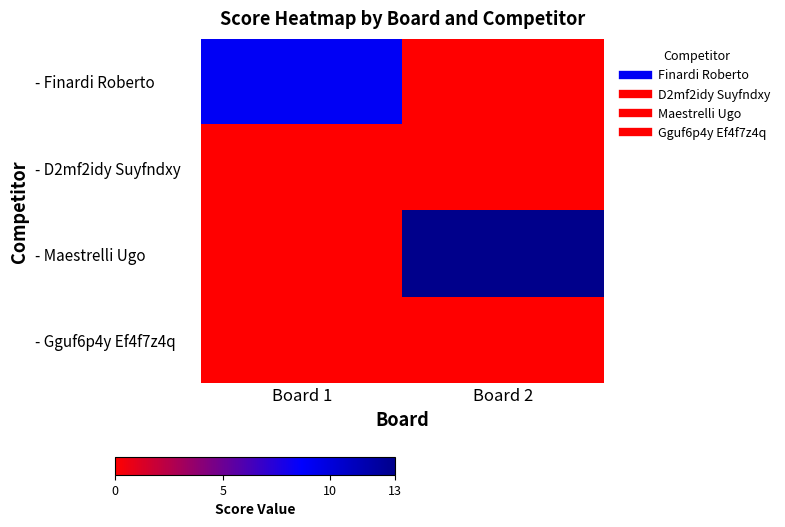

Reading left to right, list all the values displayed in this chart.

- Finardi Roberto: Board 1=9	Board 2=0
- D2mf2idy Suyfndxy: Board 1=0	Board 2=0
- Maestrelli Ugo: Board 1=0	Board 2=13
- Gguf6p4y Ef4f7z4q: Board 1=0	Board 2=0